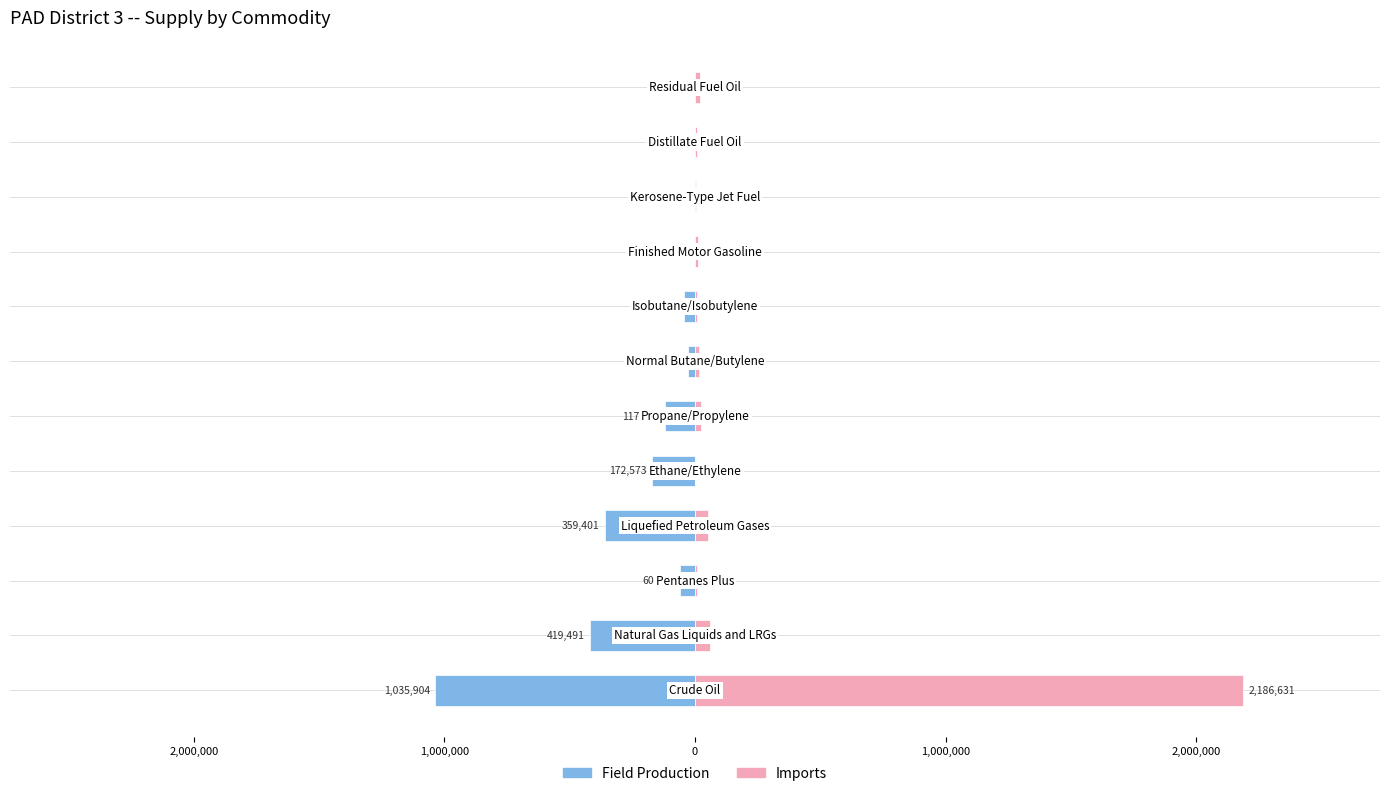

Which series has the largest total across all categories?

Imports